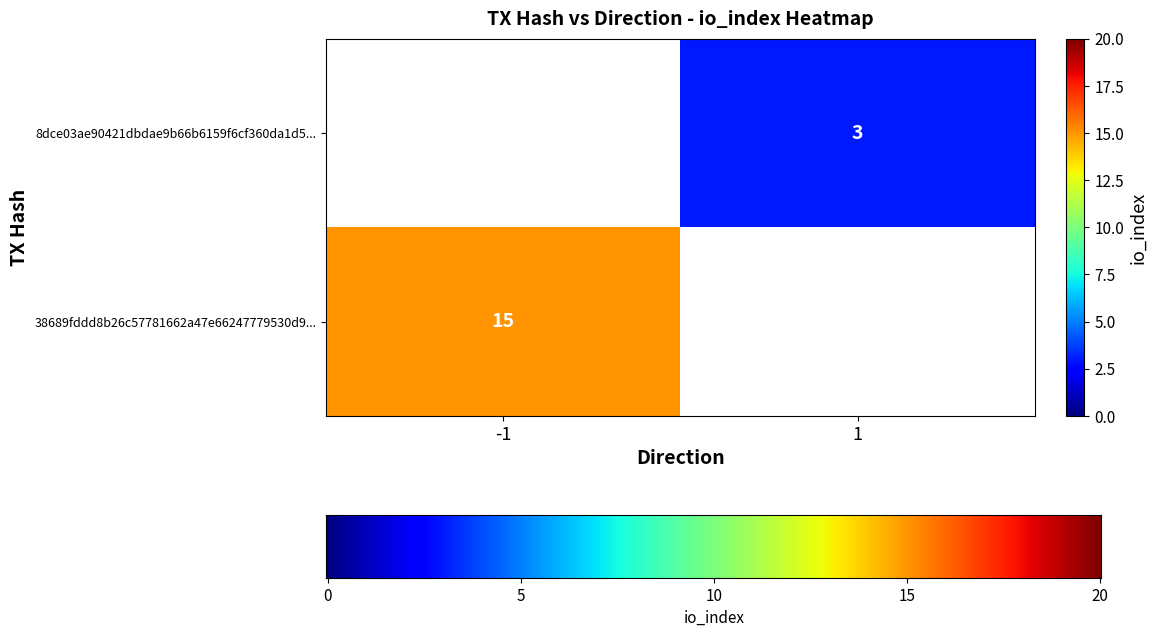

Which series has the largest total across all categories?

38689fddd8b26c57781662a47e66247779530d9